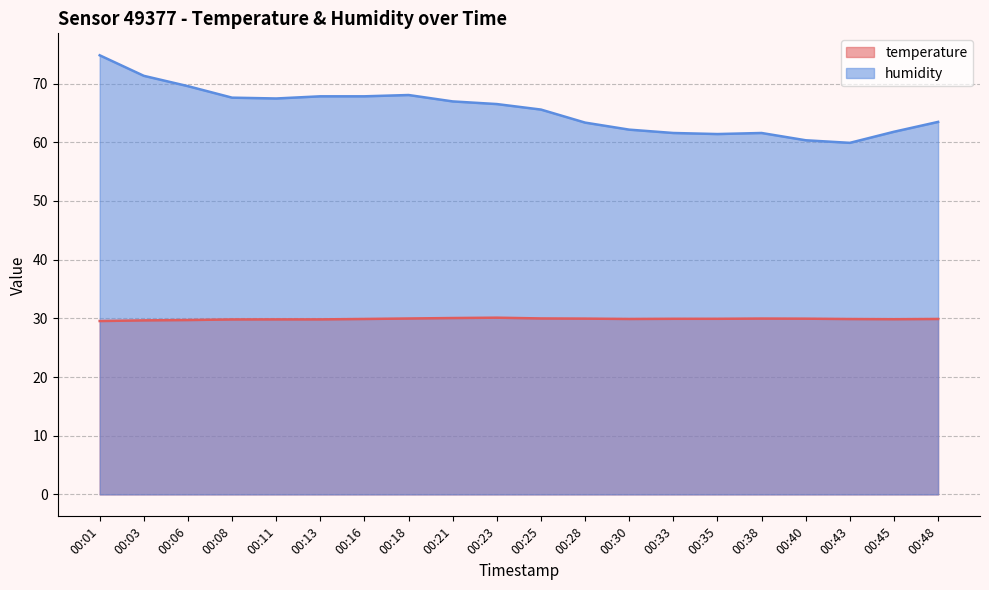

Where is humidity nearest to the value 67?

00:21